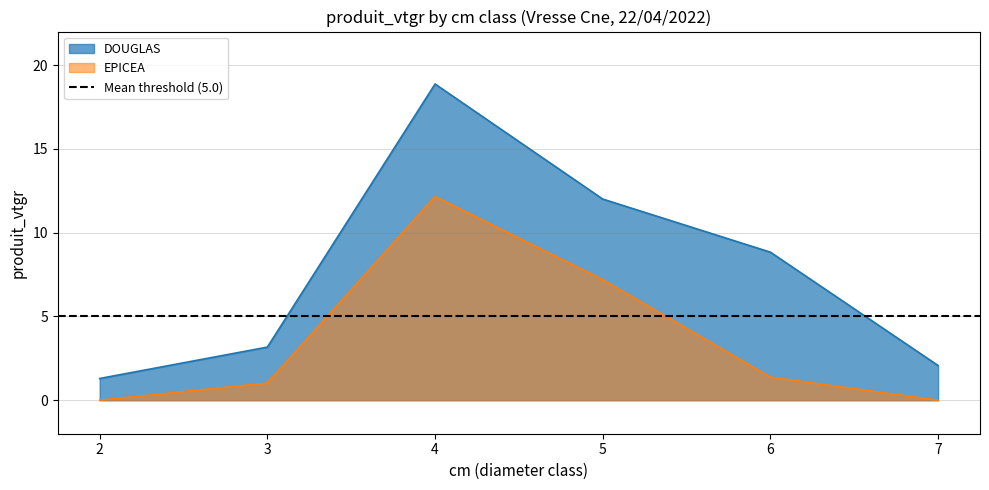

What are all the series names shown in the legend?

DOUGLAS, EPICEA